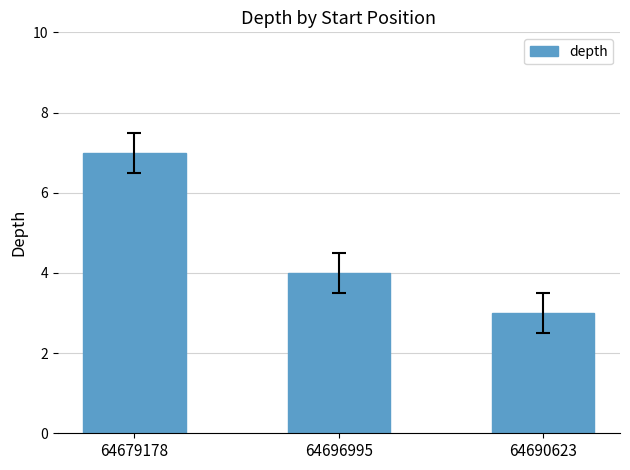

Reading left to right, what are all the values shown in this chart?

64679178=7	64696995=4	64690623=3